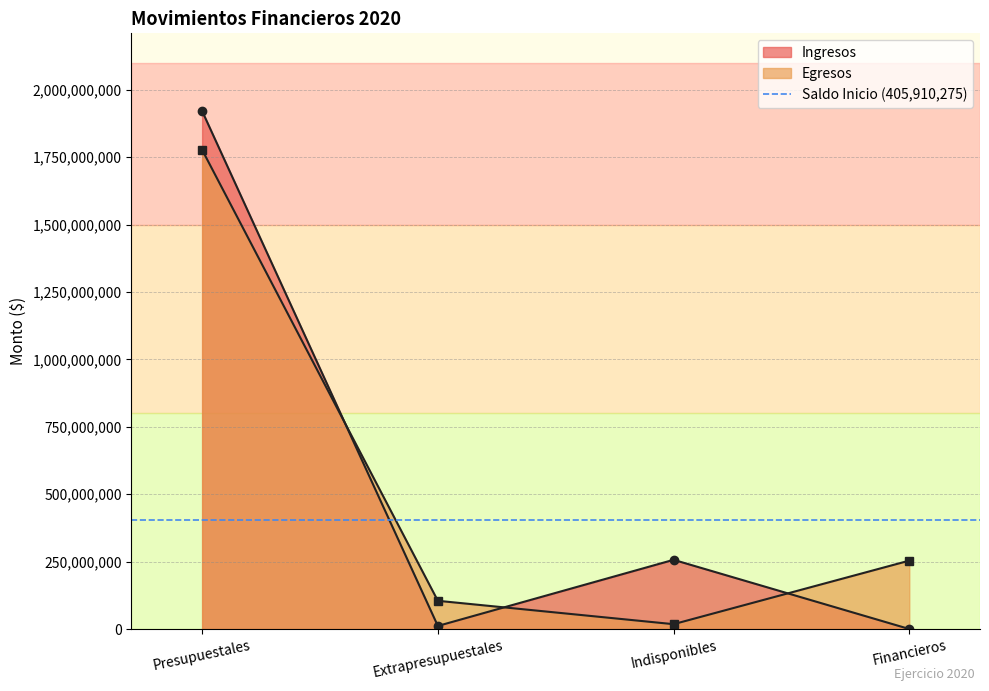

What is the label of the 3rd point from the left?

Indisponibles